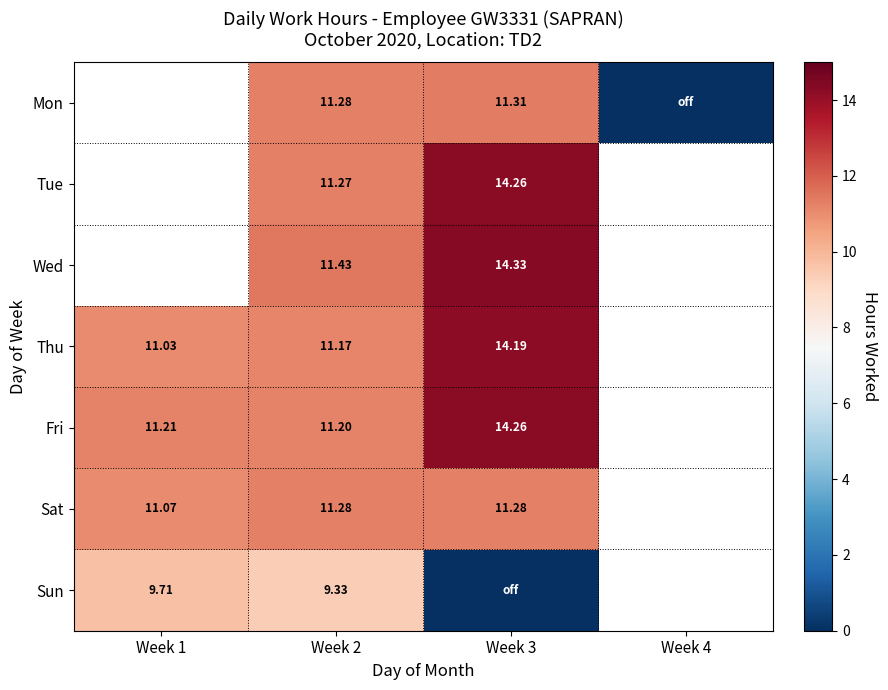

Is the value of Fri at Week 3 greater than the value of Sun at Week 2?

Yes